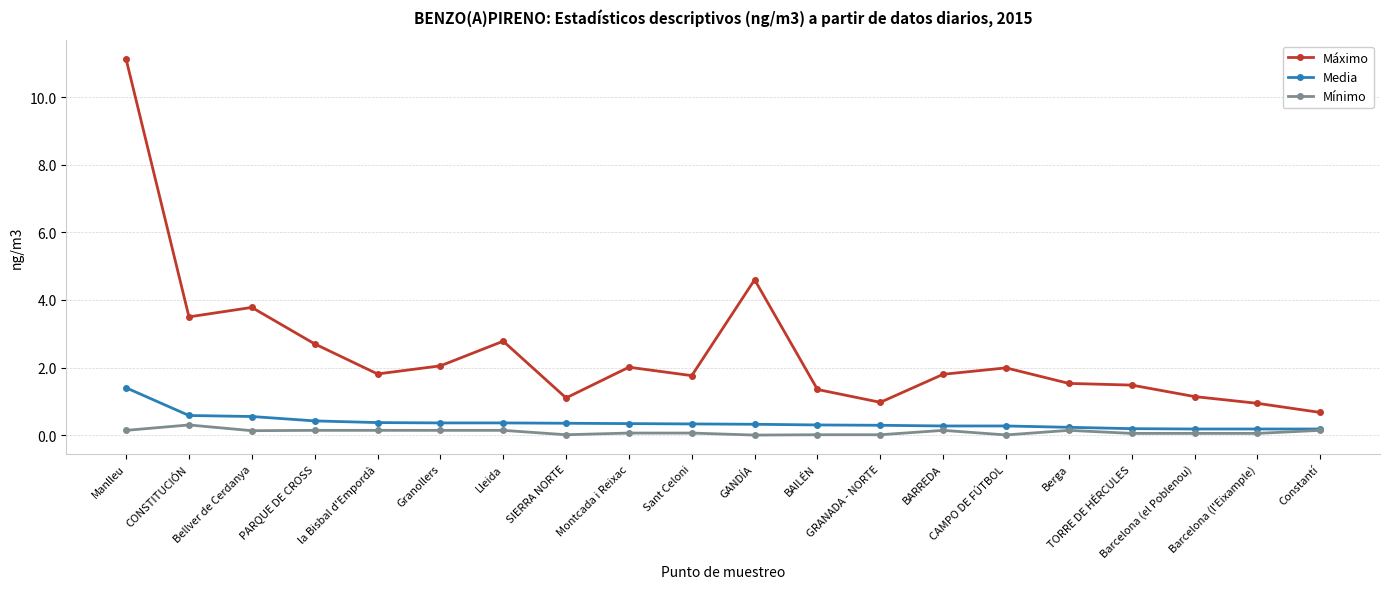

True or false: Mínimo and Máximo intersect in this chart.

False